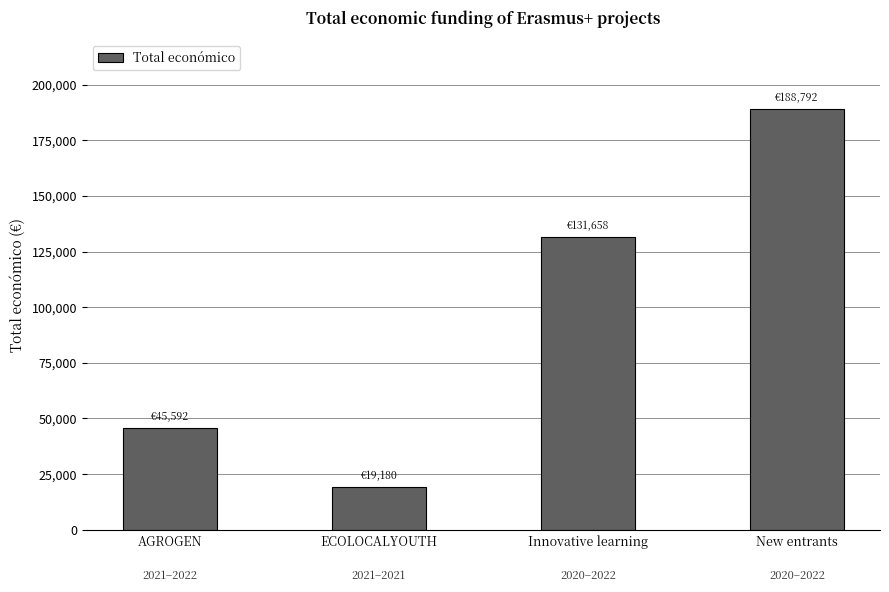

Reading right to left, transcribe all the data shown in this chart.

188792	131658	19180	45592